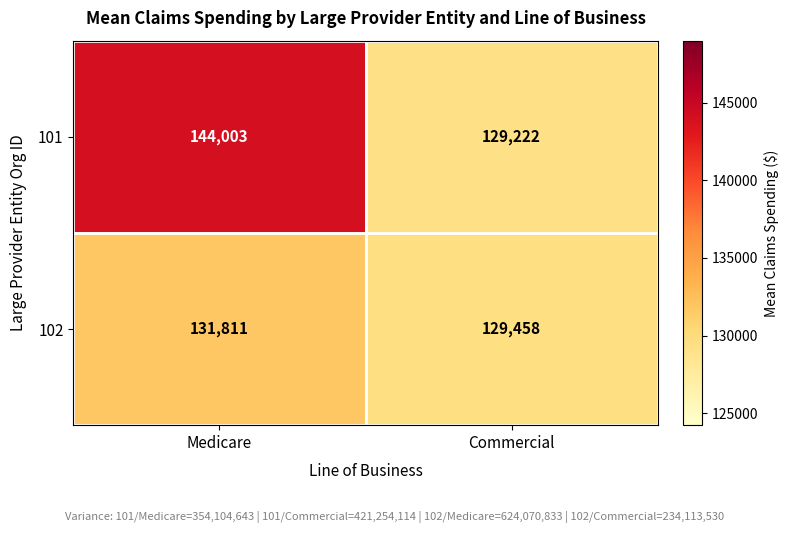

Between Medicare and Commercial, which series saw the biggest shift?

101